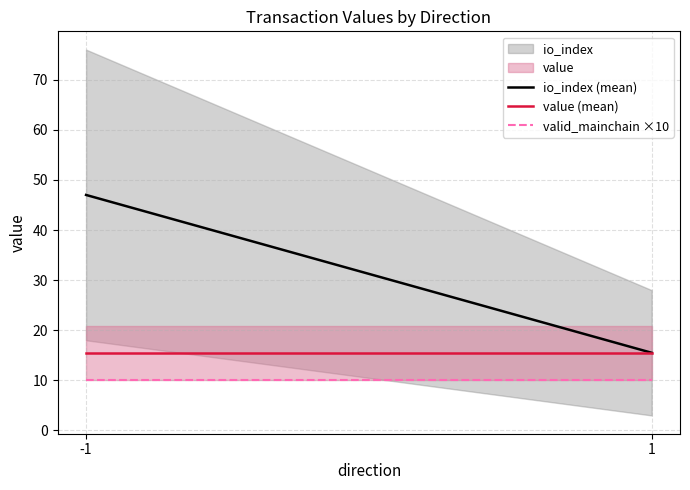

List the series in order of their overall mean, highest first.

io_index (mean), value (mean), valid_mainchain ×10